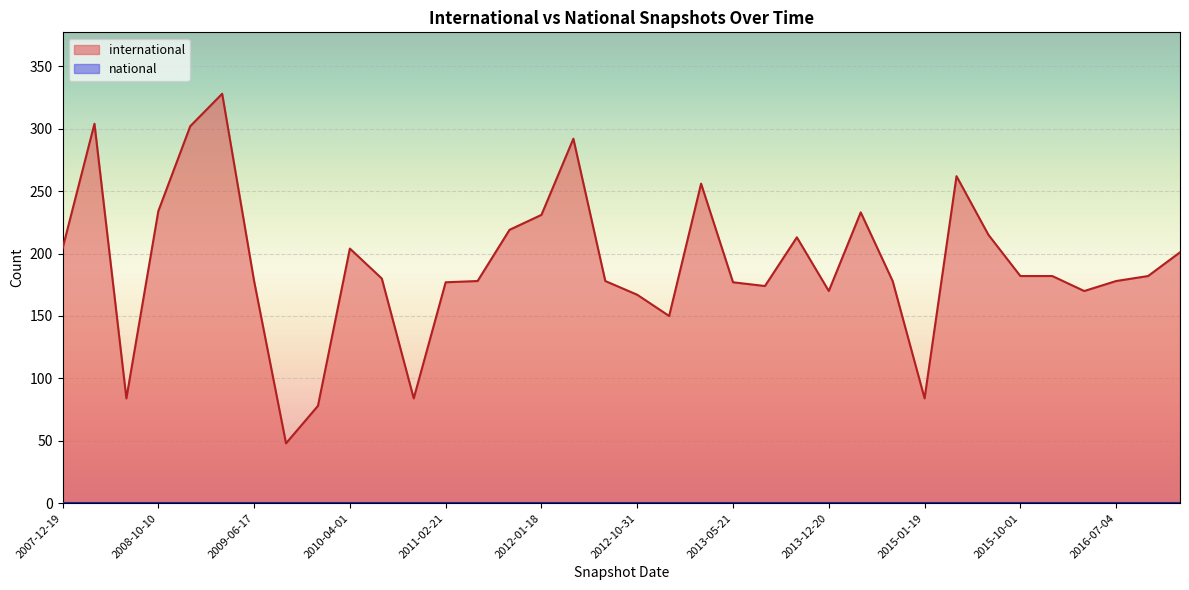

What is the greatest value displayed?

328